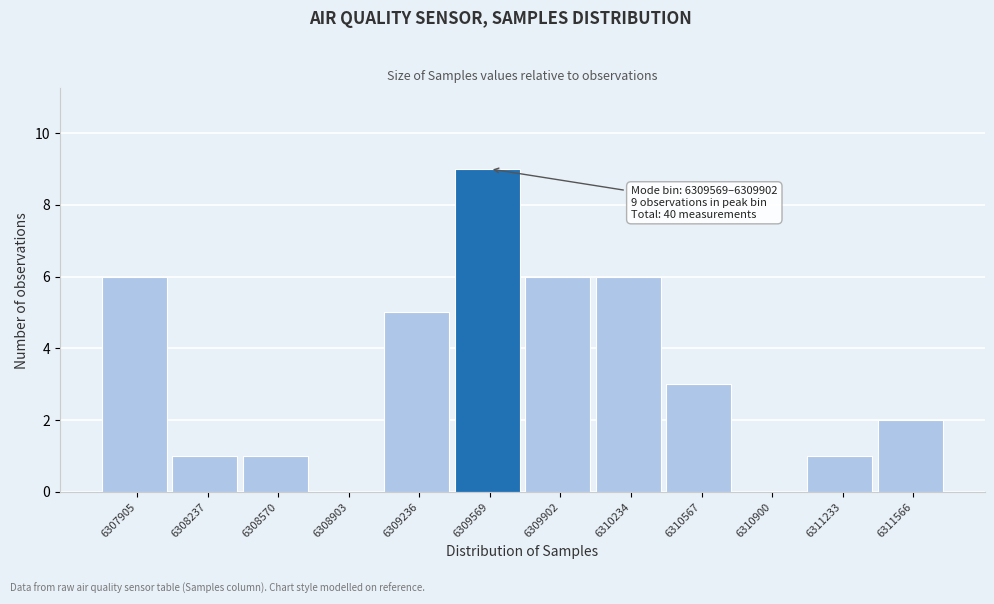

Reading left to right, extract all data points from this chart.

6307905=6	6308237=1	6308570=1	6308903=0	6309236=5	6309569=9	6309902=6	6310234=6	6310567=3	6310900=0	6311233=1	6311566=2